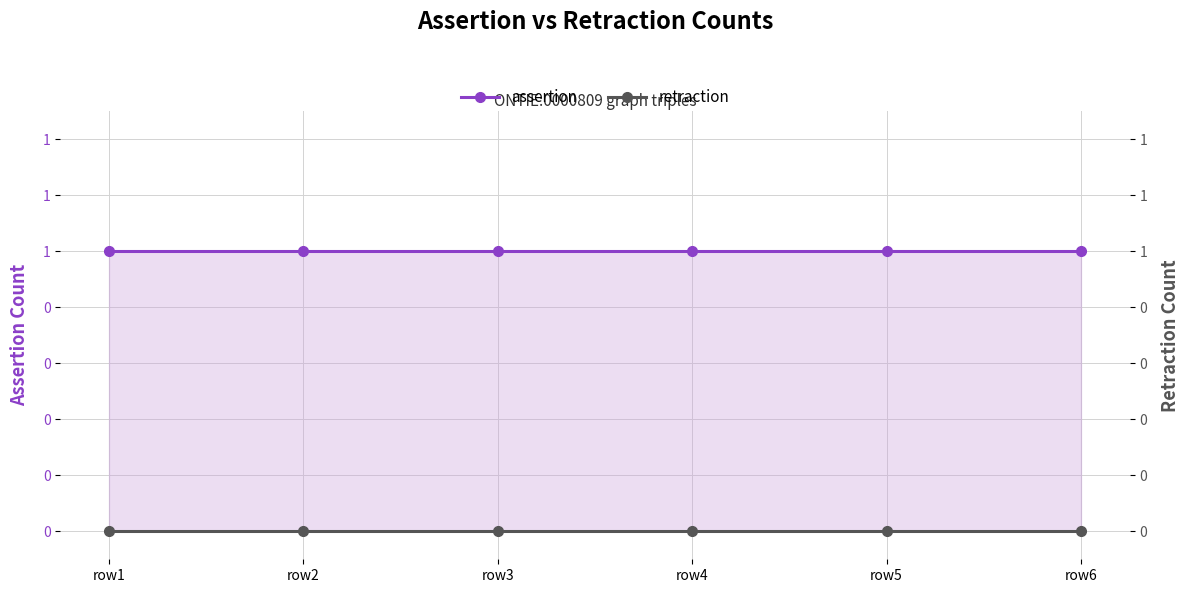

List the series in order of their peak value, highest first.

assertion, retraction